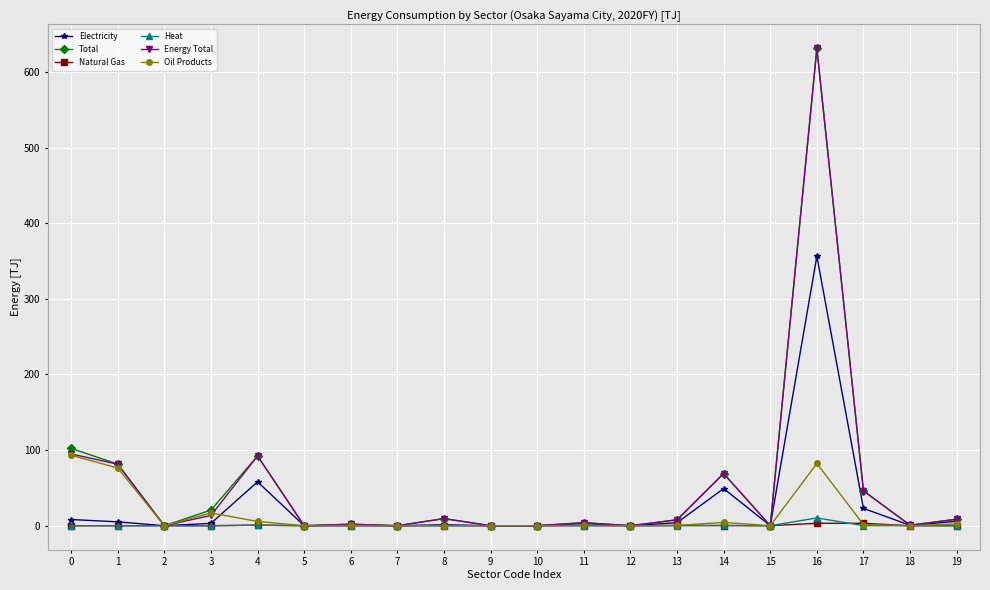

Is the value of Energy Total at 5 greater than the value of Total at 4?

No